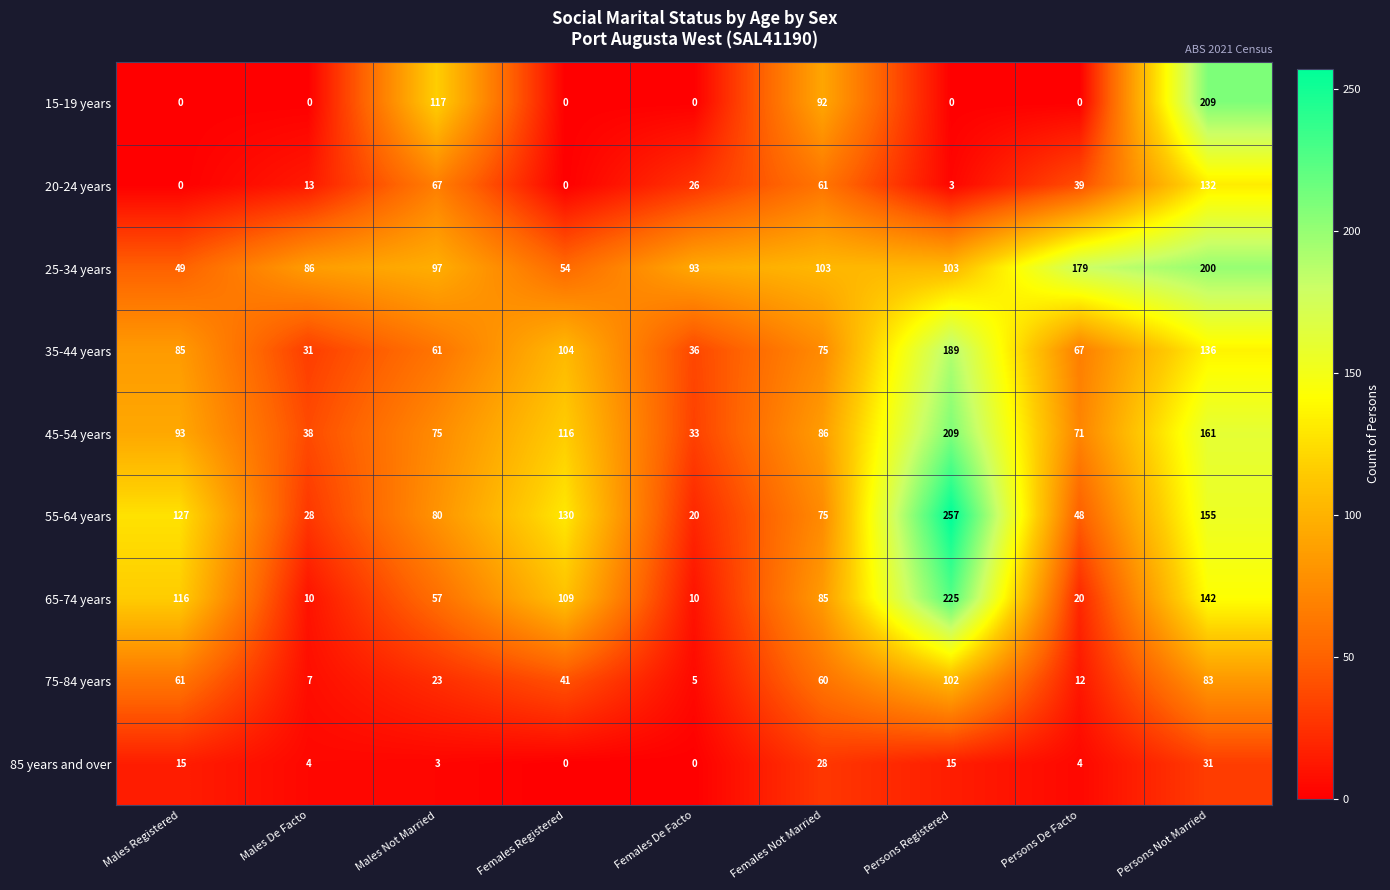

At how many categories does at least one series exceed 174?

3